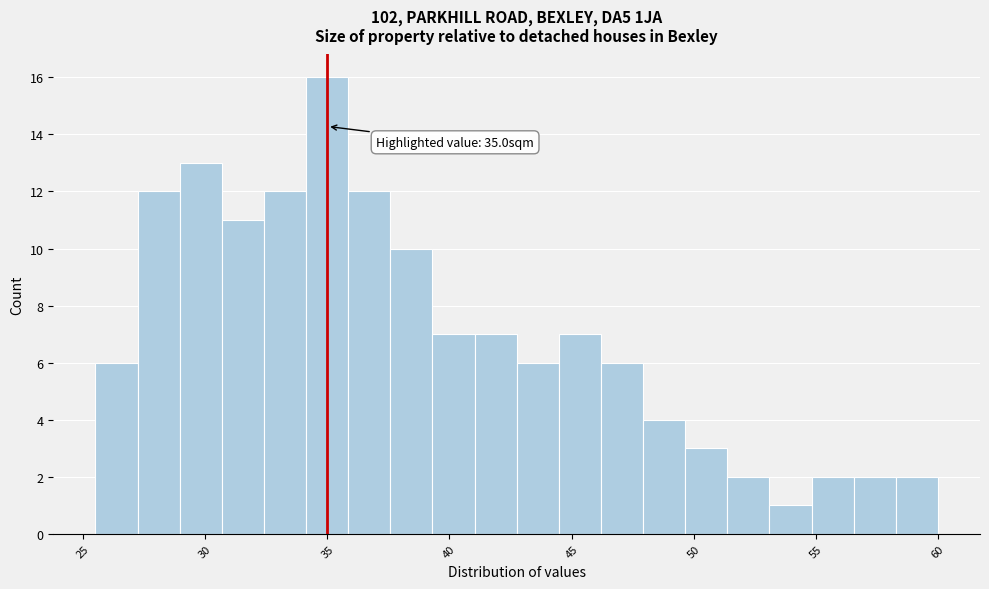

Around what value on the x-axis is the tallest bar? Give the approximate position of its centre, as read against the axis.

35.0